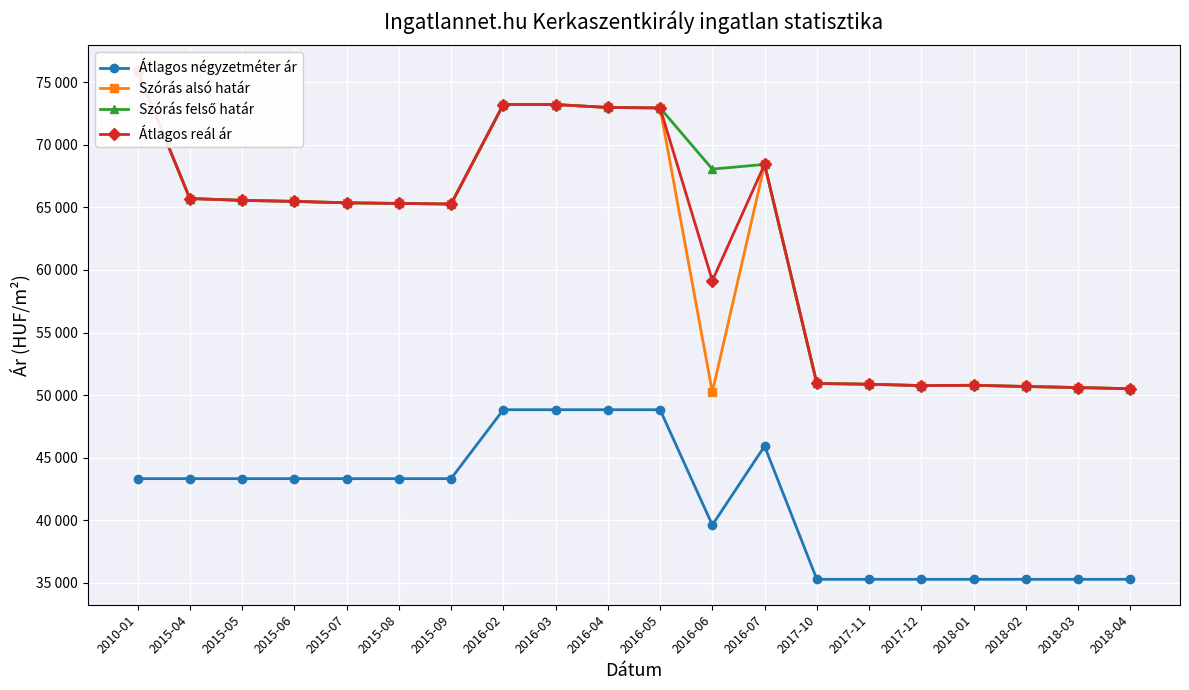

Which series has the widest spread of values?

Szórás alsó határ